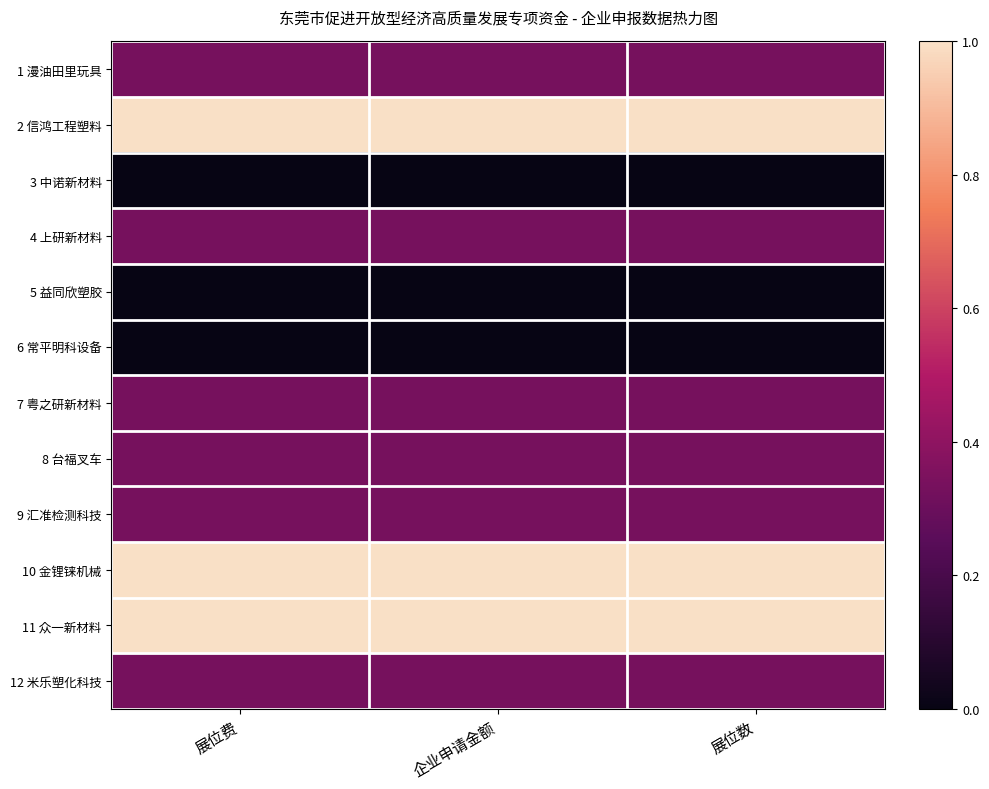

Reading right to left, what are all the values shown in this chart?

1 漫油田里玩具: 展位数=0.3	企业申请金额=0.3	展位费=0.3
2 信鸿工程塑料: 展位数=1.0	企业申请金额=1.0	展位费=1.0
3 中诺新材料: 展位数=0.0	企业申请金额=0.0	展位费=0.0
4 上研新材料: 展位数=0.3	企业申请金额=0.3	展位费=0.3
5 益同欣塑胶: 展位数=0.0	企业申请金额=0.0	展位费=0.0
6 常平明科设备: 展位数=0.0	企业申请金额=0.0	展位费=0.0
7 粤之研新材料: 展位数=0.3	企业申请金额=0.3	展位费=0.3
8 台福叉车: 展位数=0.3	企业申请金额=0.3	展位费=0.3
9 汇准检测科技: 展位数=0.3	企业申请金额=0.3	展位费=0.3
10 金锂铼机械: 展位数=1.0	企业申请金额=1.0	展位费=1.0
11 众一新材料: 展位数=1.0	企业申请金额=1.0	展位费=1.0
12 米乐塑化科技: 展位数=0.3	企业申请金额=0.3	展位费=0.3